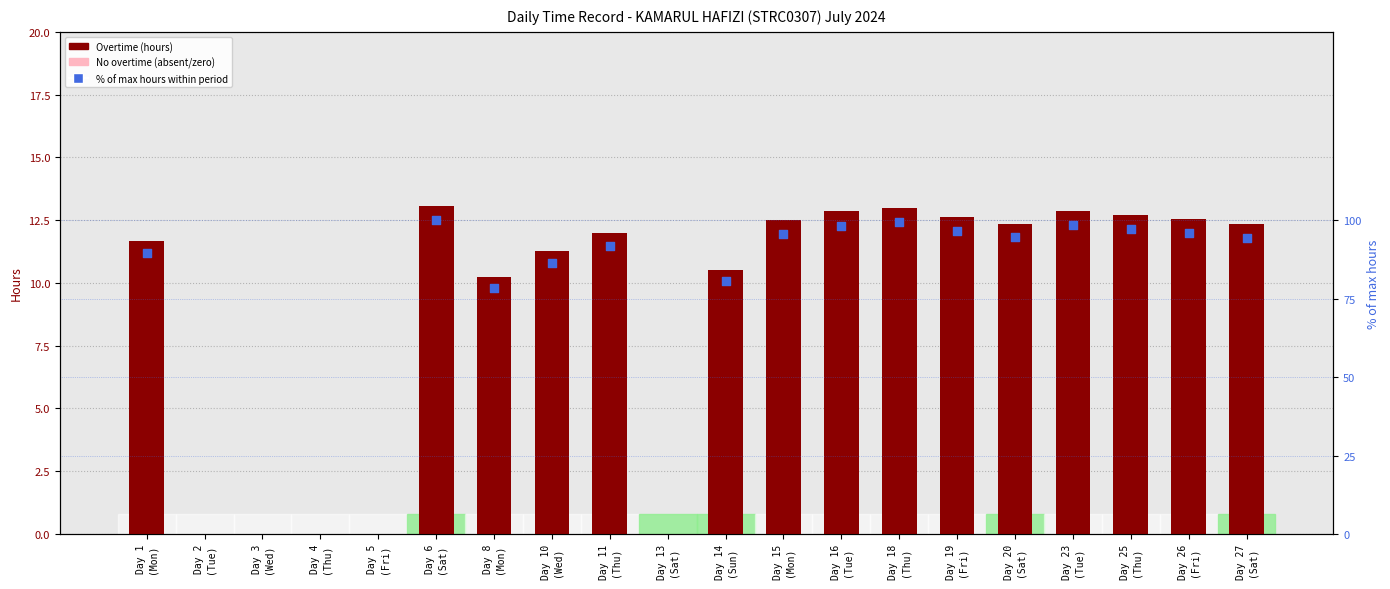

Which series has the largest Y range (max minus min)?

% of max hours within period